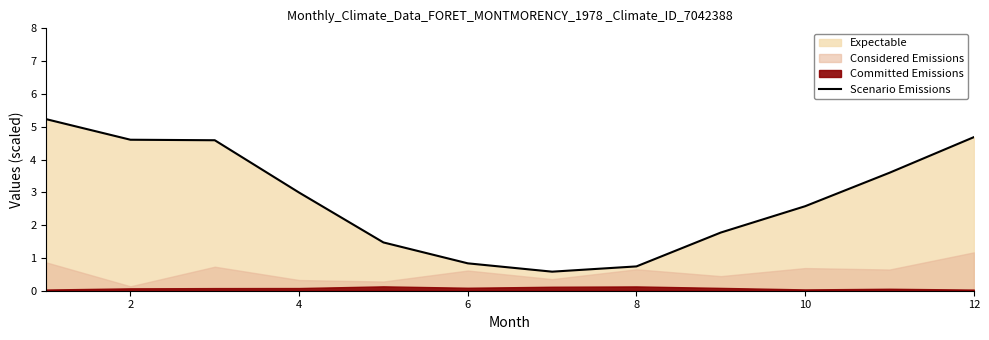

What is the difference between the second highest and second lowest values?

3.9